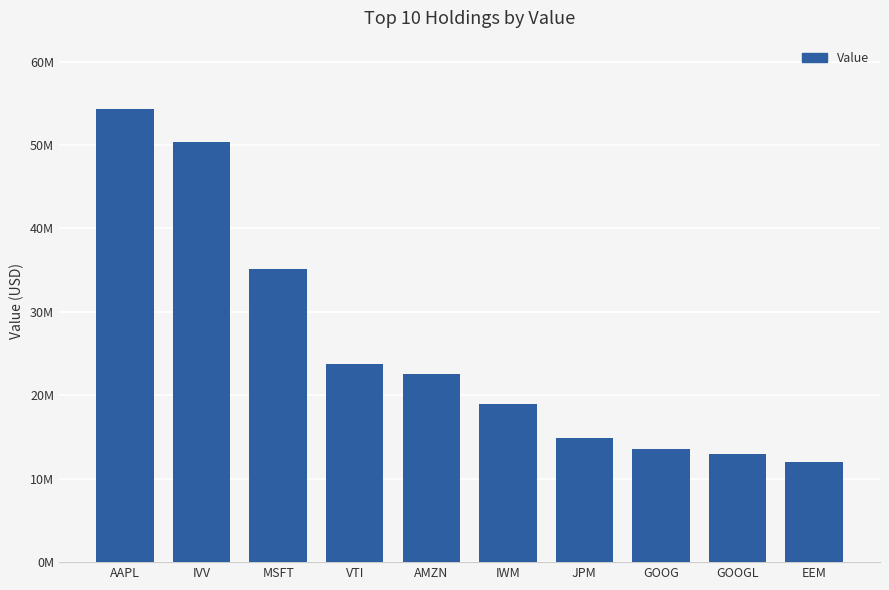

Between JPM and EEM, which is larger?

JPM